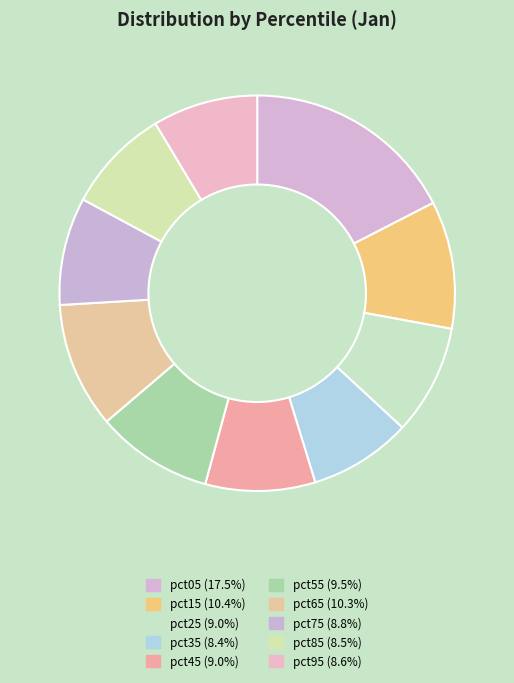

Is it true that pct65 is 3% of the pie?

False